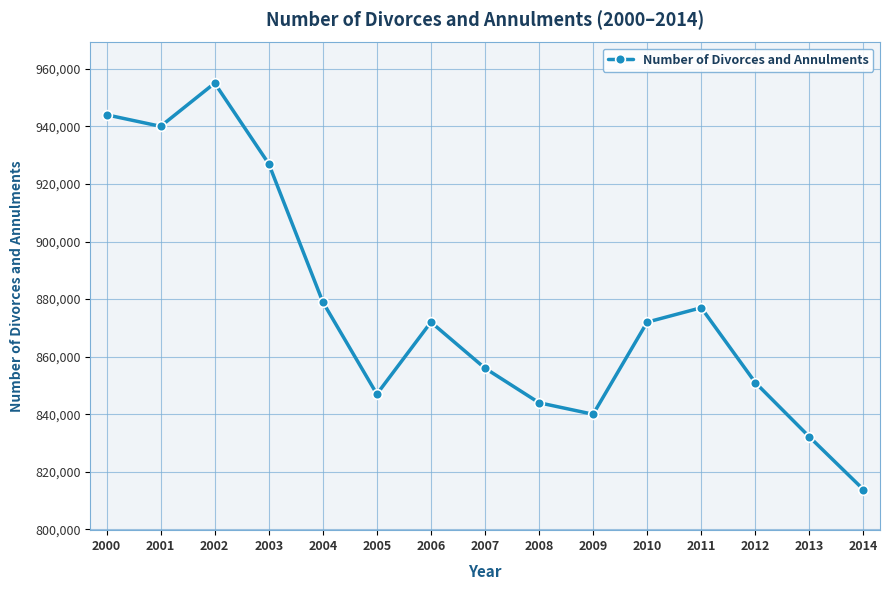

What is the greatest value displayed?

955000